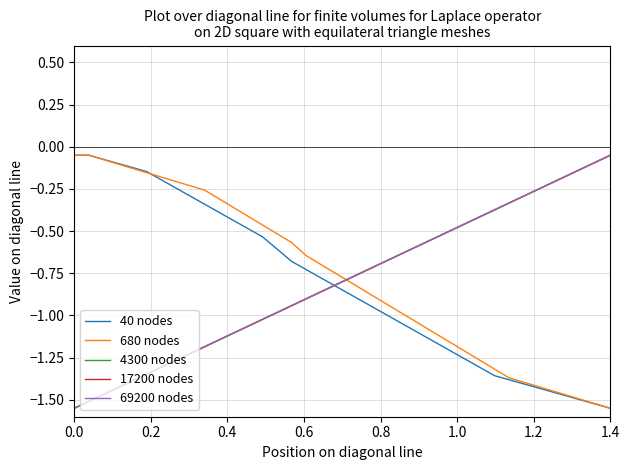

What is the difference between the maximum and minimum values in the 69200 nodes series?

1.5